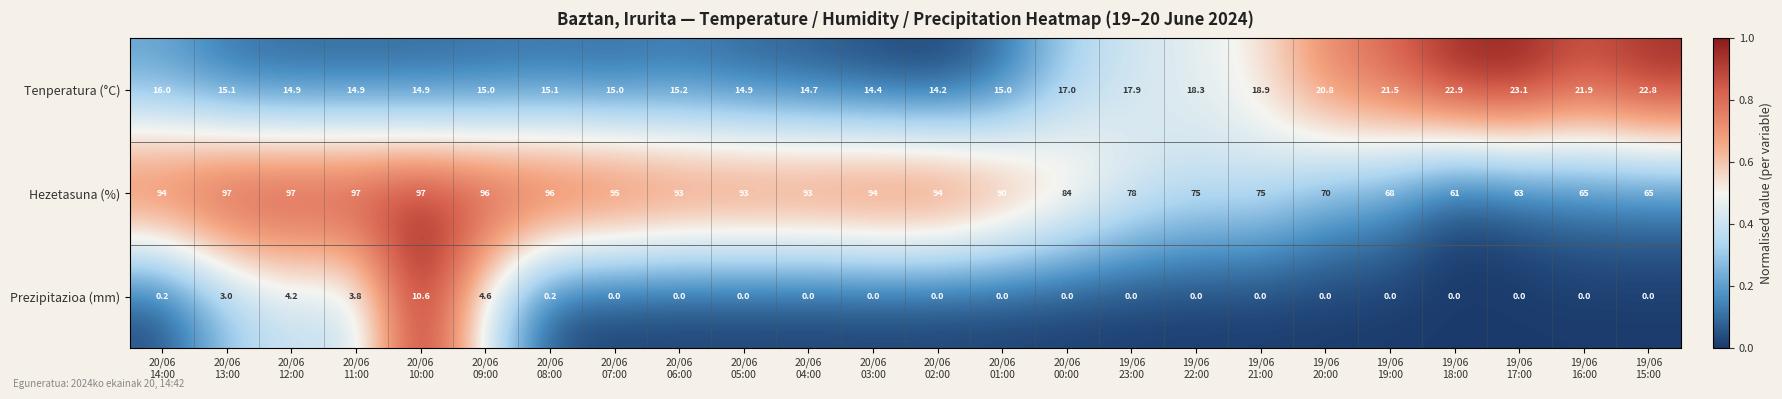

What is the highest value of the Hezetasuna (%) series?

97.0